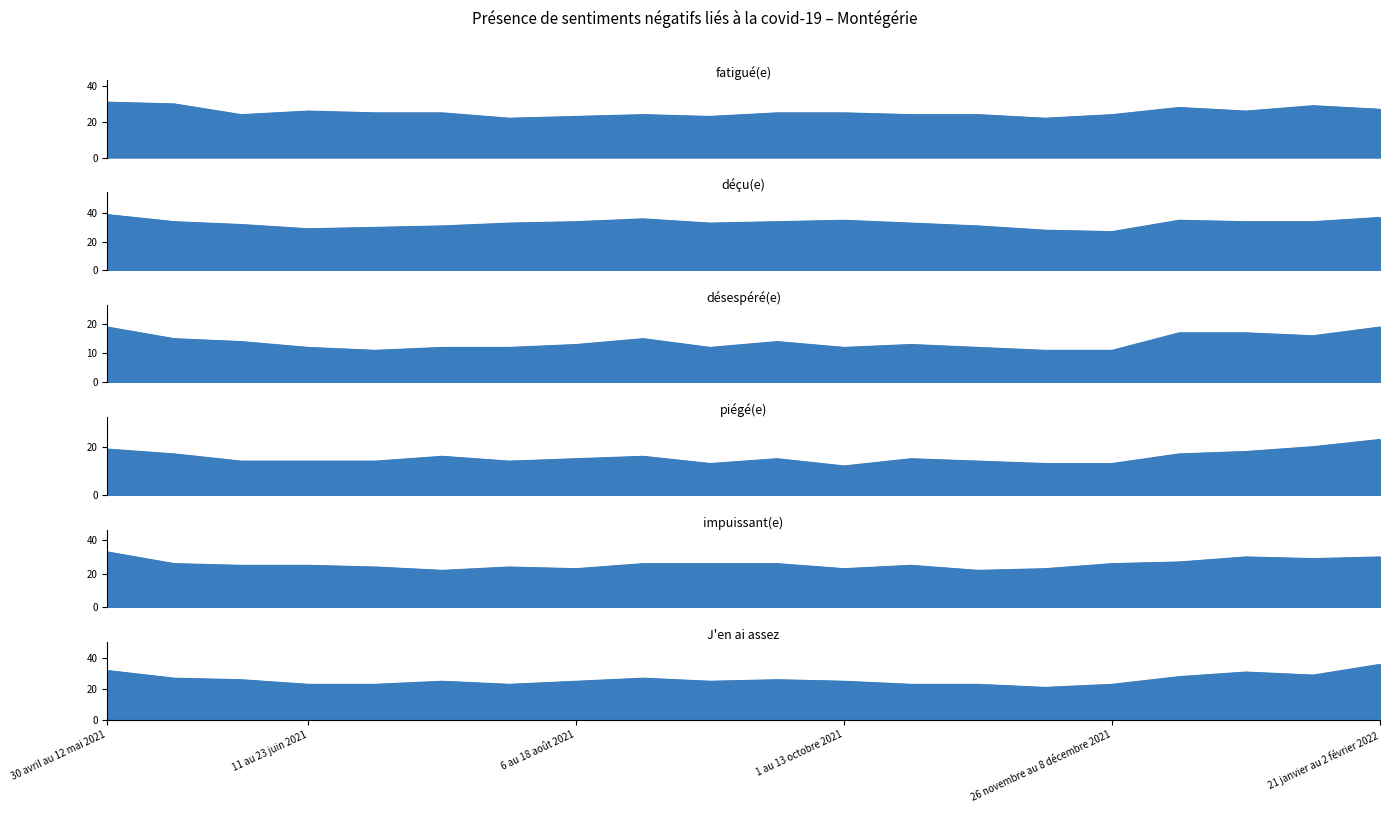

Reading left to right, what are all the values shown in this chart?

fatigué(e): 30 avril au 12 mai 2021=31	14 au 26 mai 2021=30	28 mai au 9 juin 2021=24	11 au 23 juin 2021=26	25 juin au 7 juillet 2021=25	9 au 21 juillet 2021=25	23 au 4 août 2021=22	6 au 18 août 2021=23	20 août au 1er septembre 2021=24	3 au 15 septembre 2021=23	17 au 29 septembre 2021=25	1 au 13 octobre 2021=25	15 au 27 octobre 2021=24	29 octobre au 10 novembre 2021=24	12 au 24 novembre 2021=22	26 novembre au 8 décembre 2021=24	10 au 22 décembre 2021=28	24 décembre 2021 au 5 janvier 2022=26	7 au 19 janvier 2022=29	21 janvier au 2 février 2022=27
déçu(e): 30 avril au 12 mai 2021=39	14 au 26 mai 2021=34	28 mai au 9 juin 2021=32	11 au 23 juin 2021=29	25 juin au 7 juillet 2021=30	9 au 21 juillet 2021=31	23 au 4 août 2021=33	6 au 18 août 2021=34	20 août au 1er septembre 2021=36	3 au 15 septembre 2021=33	17 au 29 septembre 2021=34	1 au 13 octobre 2021=35	15 au 27 octobre 2021=33	29 octobre au 10 novembre 2021=31	12 au 24 novembre 2021=28	26 novembre au 8 décembre 2021=27	10 au 22 décembre 2021=35	24 décembre 2021 au 5 janvier 2022=34	7 au 19 janvier 2022=34	21 janvier au 2 février 2022=37
désespéré(e): 30 avril au 12 mai 2021=19	14 au 26 mai 2021=15	28 mai au 9 juin 2021=14	11 au 23 juin 2021=12	25 juin au 7 juillet 2021=11	9 au 21 juillet 2021=12	23 au 4 août 2021=12	6 au 18 août 2021=13	20 août au 1er septembre 2021=15	3 au 15 septembre 2021=12	17 au 29 septembre 2021=14	1 au 13 octobre 2021=12	15 au 27 octobre 2021=13	29 octobre au 10 novembre 2021=12	12 au 24 novembre 2021=11	26 novembre au 8 décembre 2021=11	10 au 22 décembre 2021=17	24 décembre 2021 au 5 janvier 2022=17	7 au 19 janvier 2022=16	21 janvier au 2 février 2022=19
piégé(e): 30 avril au 12 mai 2021=19	14 au 26 mai 2021=17	28 mai au 9 juin 2021=14	11 au 23 juin 2021=14	25 juin au 7 juillet 2021=14	9 au 21 juillet 2021=16	23 au 4 août 2021=14	6 au 18 août 2021=15	20 août au 1er septembre 2021=16	3 au 15 septembre 2021=13	17 au 29 septembre 2021=15	1 au 13 octobre 2021=12	15 au 27 octobre 2021=15	29 octobre au 10 novembre 2021=14	12 au 24 novembre 2021=13	26 novembre au 8 décembre 2021=13	10 au 22 décembre 2021=17	24 décembre 2021 au 5 janvier 2022=18	7 au 19 janvier 2022=20	21 janvier au 2 février 2022=23
impuissant(e): 30 avril au 12 mai 2021=33	14 au 26 mai 2021=26	28 mai au 9 juin 2021=25	11 au 23 juin 2021=25	25 juin au 7 juillet 2021=24	9 au 21 juillet 2021=22	23 au 4 août 2021=24	6 au 18 août 2021=23	20 août au 1er septembre 2021=26	3 au 15 septembre 2021=26	17 au 29 septembre 2021=26	1 au 13 octobre 2021=23	15 au 27 octobre 2021=25	29 octobre au 10 novembre 2021=22	12 au 24 novembre 2021=23	26 novembre au 8 décembre 2021=26	10 au 22 décembre 2021=27	24 décembre 2021 au 5 janvier 2022=30	7 au 19 janvier 2022=29	21 janvier au 2 février 2022=30
J'en ai assez: 30 avril au 12 mai 2021=32	14 au 26 mai 2021=27	28 mai au 9 juin 2021=26	11 au 23 juin 2021=23	25 juin au 7 juillet 2021=23	9 au 21 juillet 2021=25	23 au 4 août 2021=23	6 au 18 août 2021=25	20 août au 1er septembre 2021=27	3 au 15 septembre 2021=25	17 au 29 septembre 2021=26	1 au 13 octobre 2021=25	15 au 27 octobre 2021=23	29 octobre au 10 novembre 2021=23	12 au 24 novembre 2021=21	26 novembre au 8 décembre 2021=23	10 au 22 décembre 2021=28	24 décembre 2021 au 5 janvier 2022=31	7 au 19 janvier 2022=29	21 janvier au 2 février 2022=36